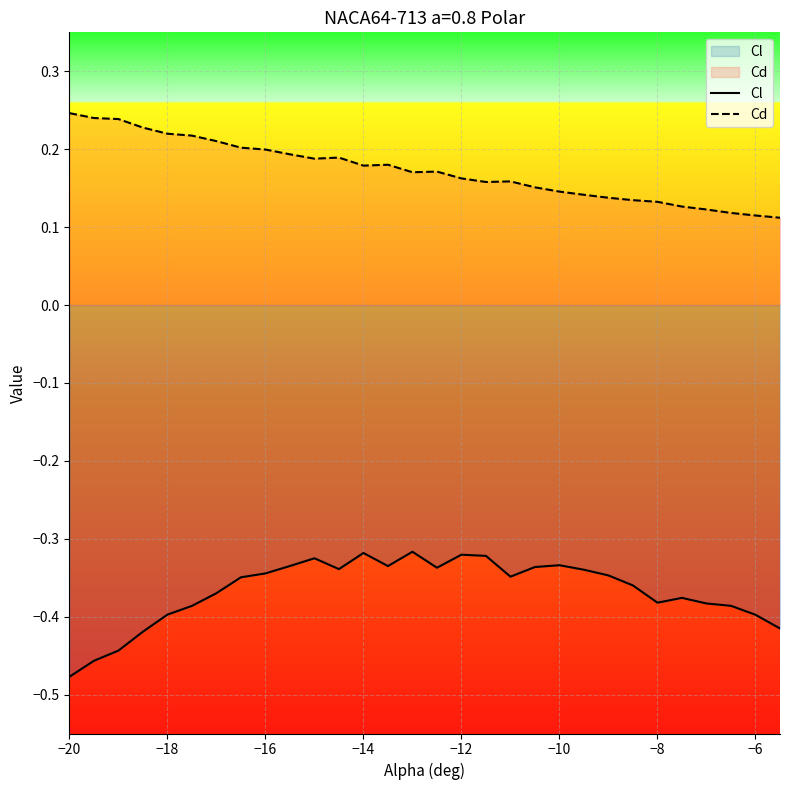

Rank the series by their average value, from highest to lowest.

Cd, Cl